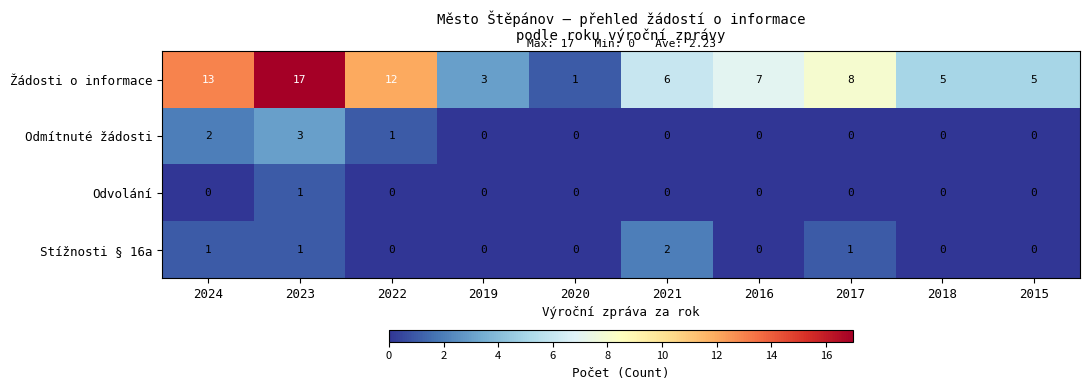

Which series has the widest spread of values?

Žádosti o informace